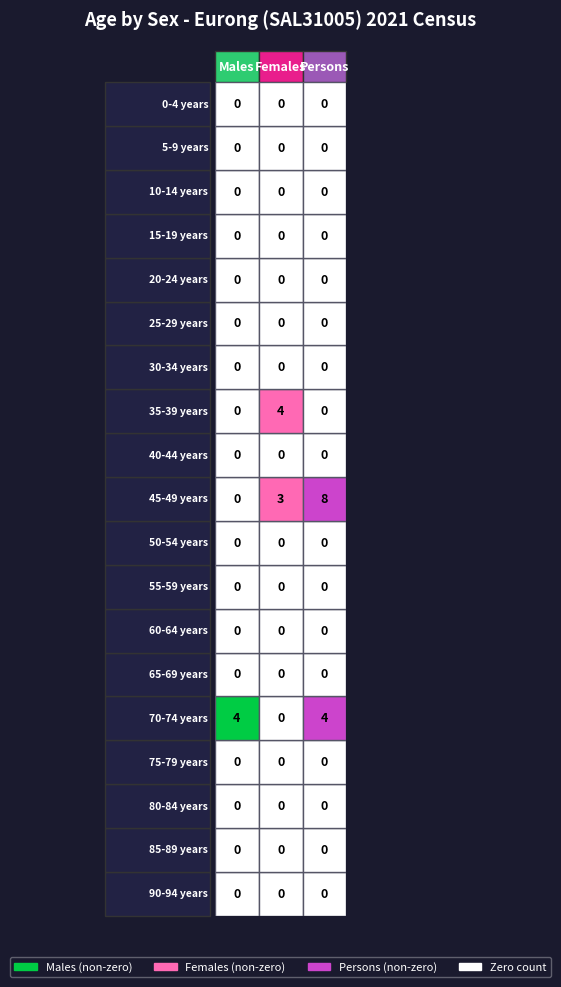

Rank the series at 1 from highest to lowest value.

35-39 years, 45-49 years, 0-4 years, 5-9 years, 10-14 years, 15-19 years, 20-24 years, 25-29 years, 30-34 years, 40-44 years, 50-54 years, 55-59 years, 60-64 years, 65-69 years, 70-74 years, 75-79 years, 80-84 years, 85-89 years, 90-94 years